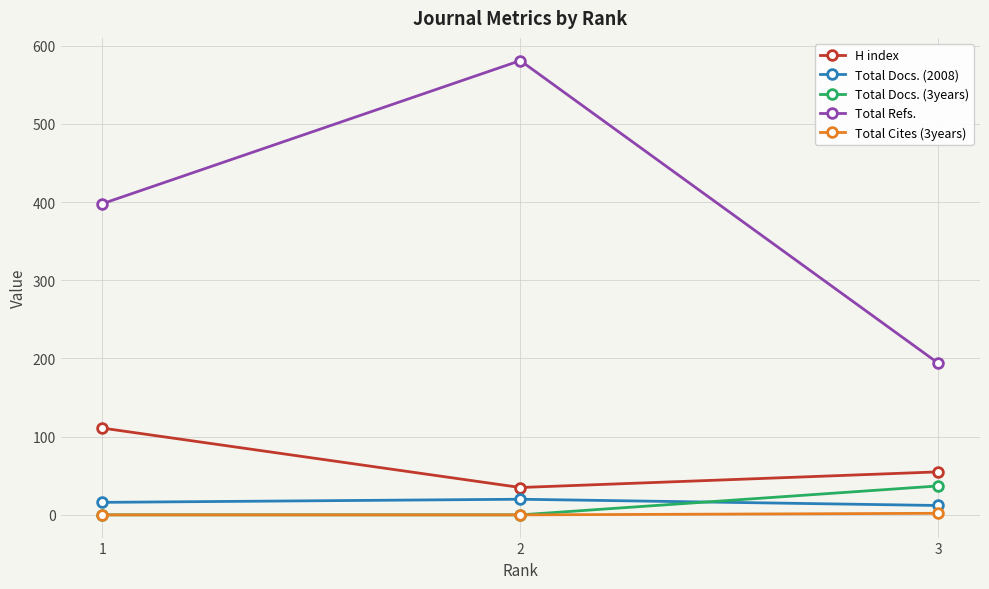

What are all the series names shown in the legend?

H index, Total Docs. (2008), Total Docs. (3years), Total Refs., Total Cites (3years)